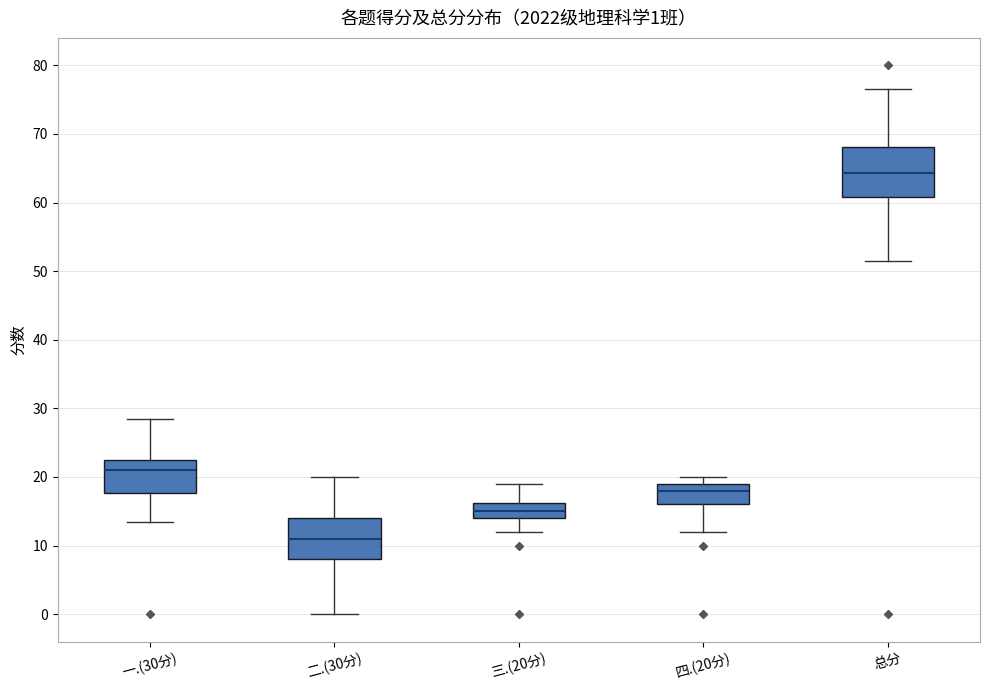

Which box's median line is the lowest?

二.(30分)